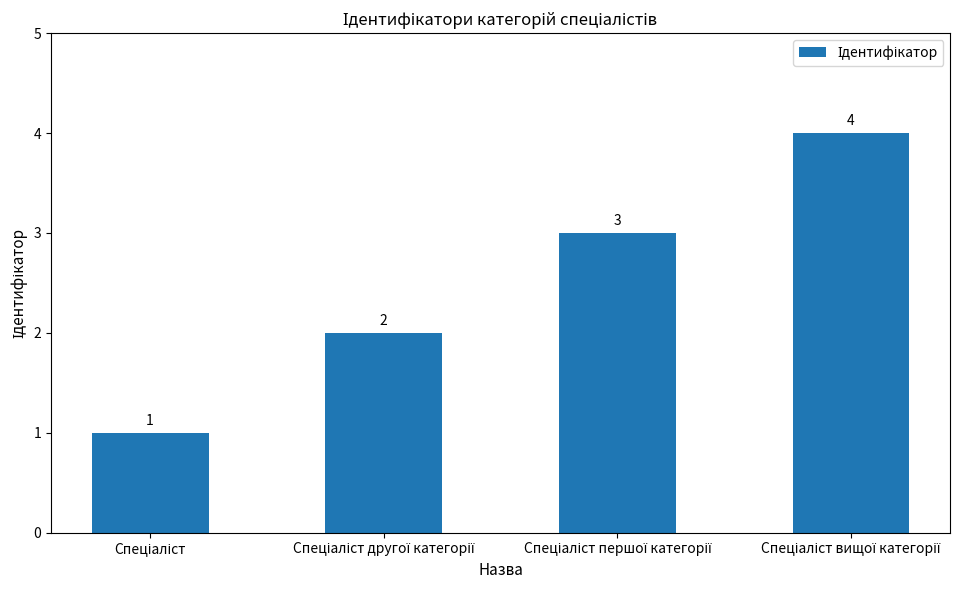

What is the value of the 4th bar from the left?

4